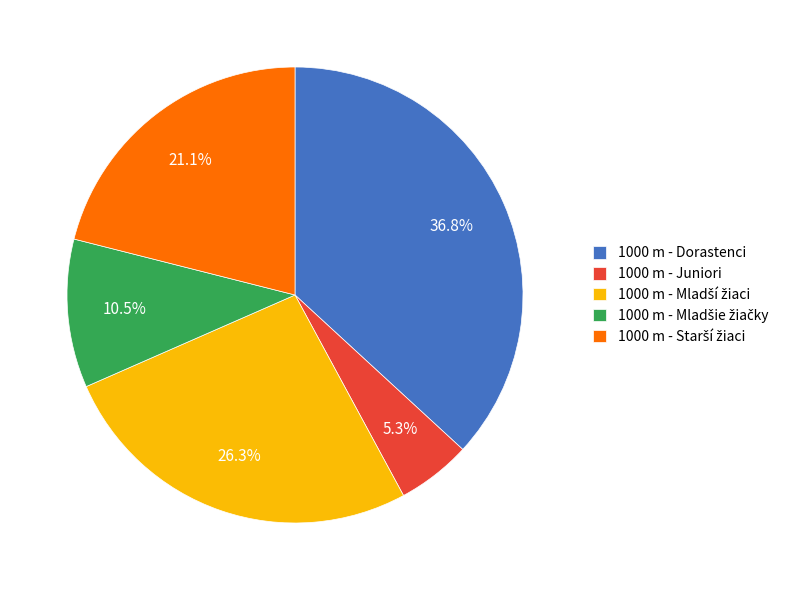

Is there any slice that represents more than half of the pie?

No